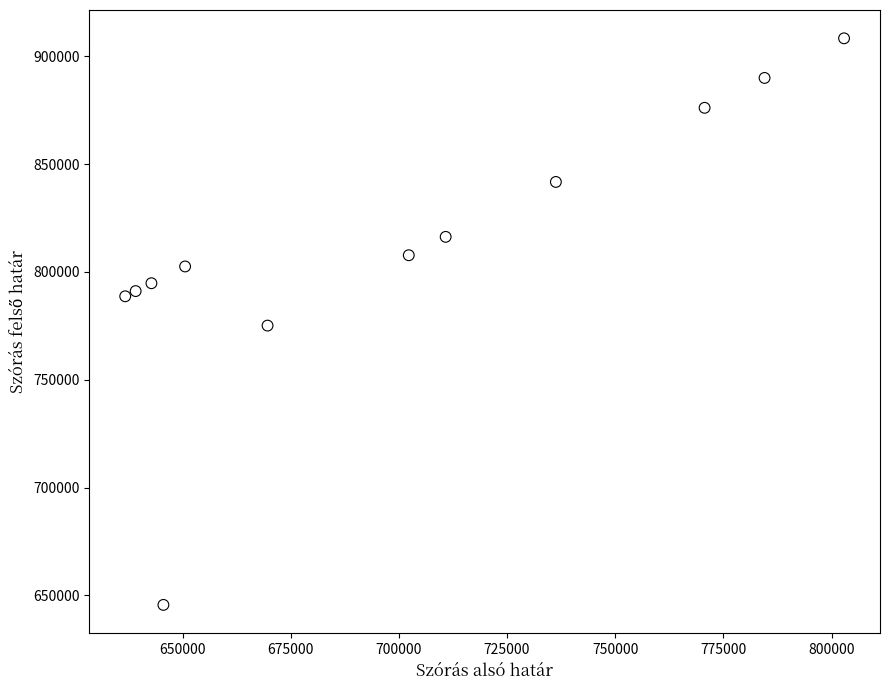

What is the average X value?

699329